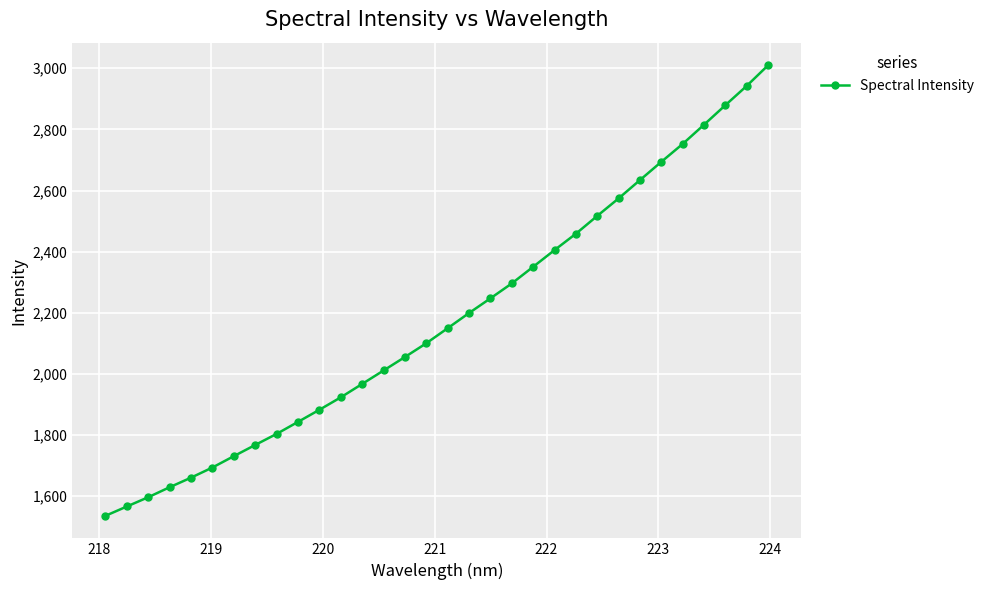

What is the value of the 7th point from the left?

1730.9